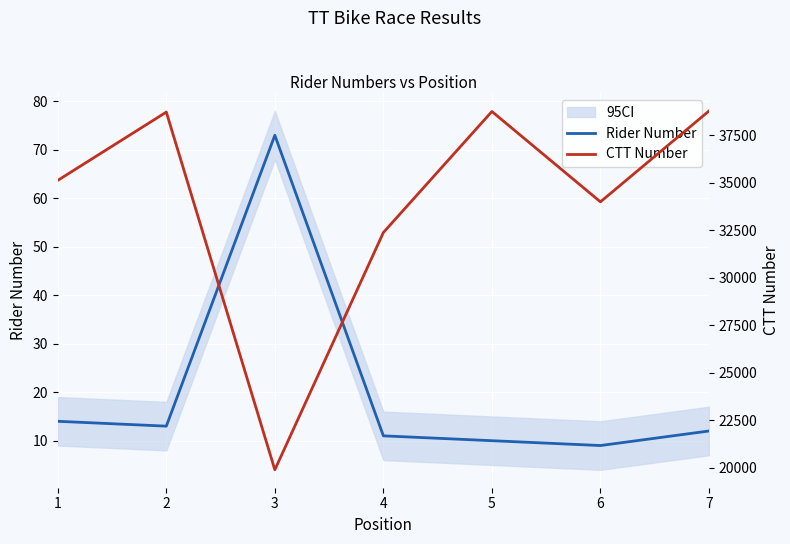

Which series has the largest range (max minus min)?

CTT Number